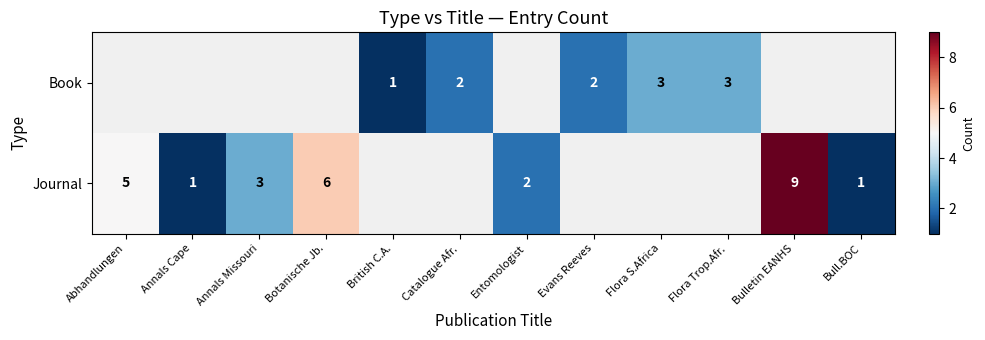

What is the sum of the Journal values at Annals Cape and Annals Missouri?

4